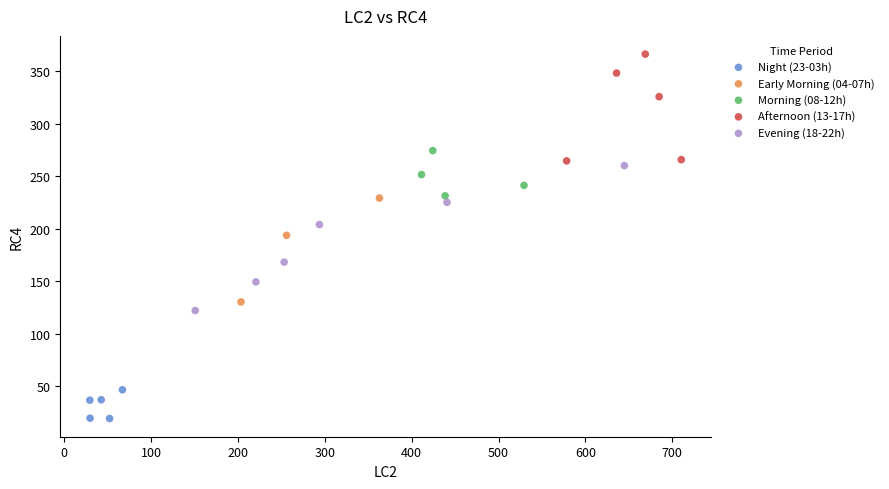

Which series contains the lowest Y value?

Night (23-03h)